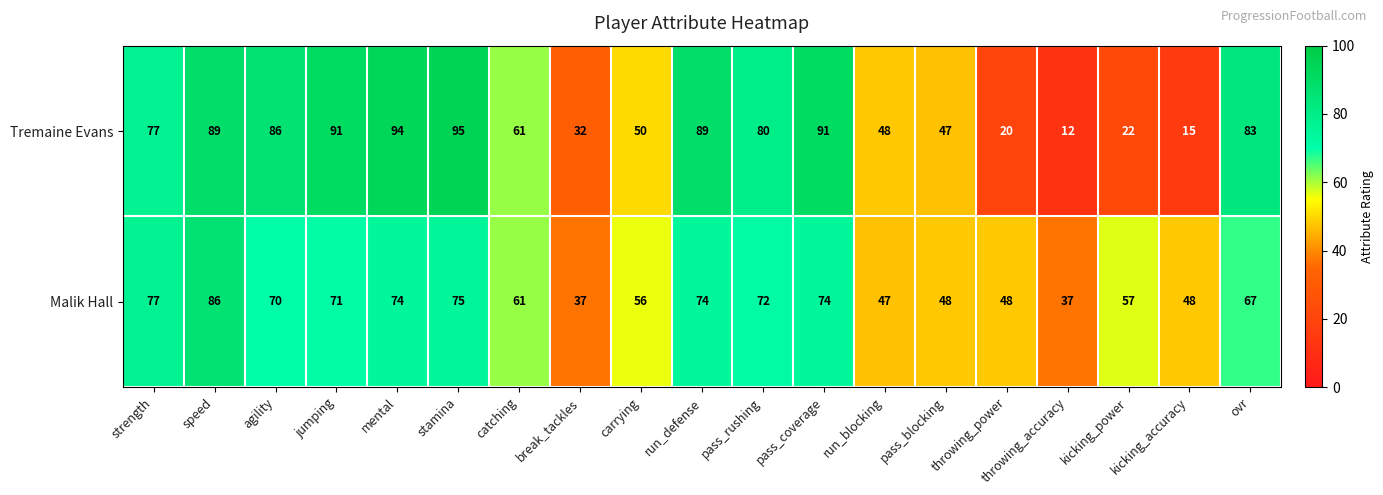

What is the difference between the maximum and minimum values in the Tremaine Evans series?

83